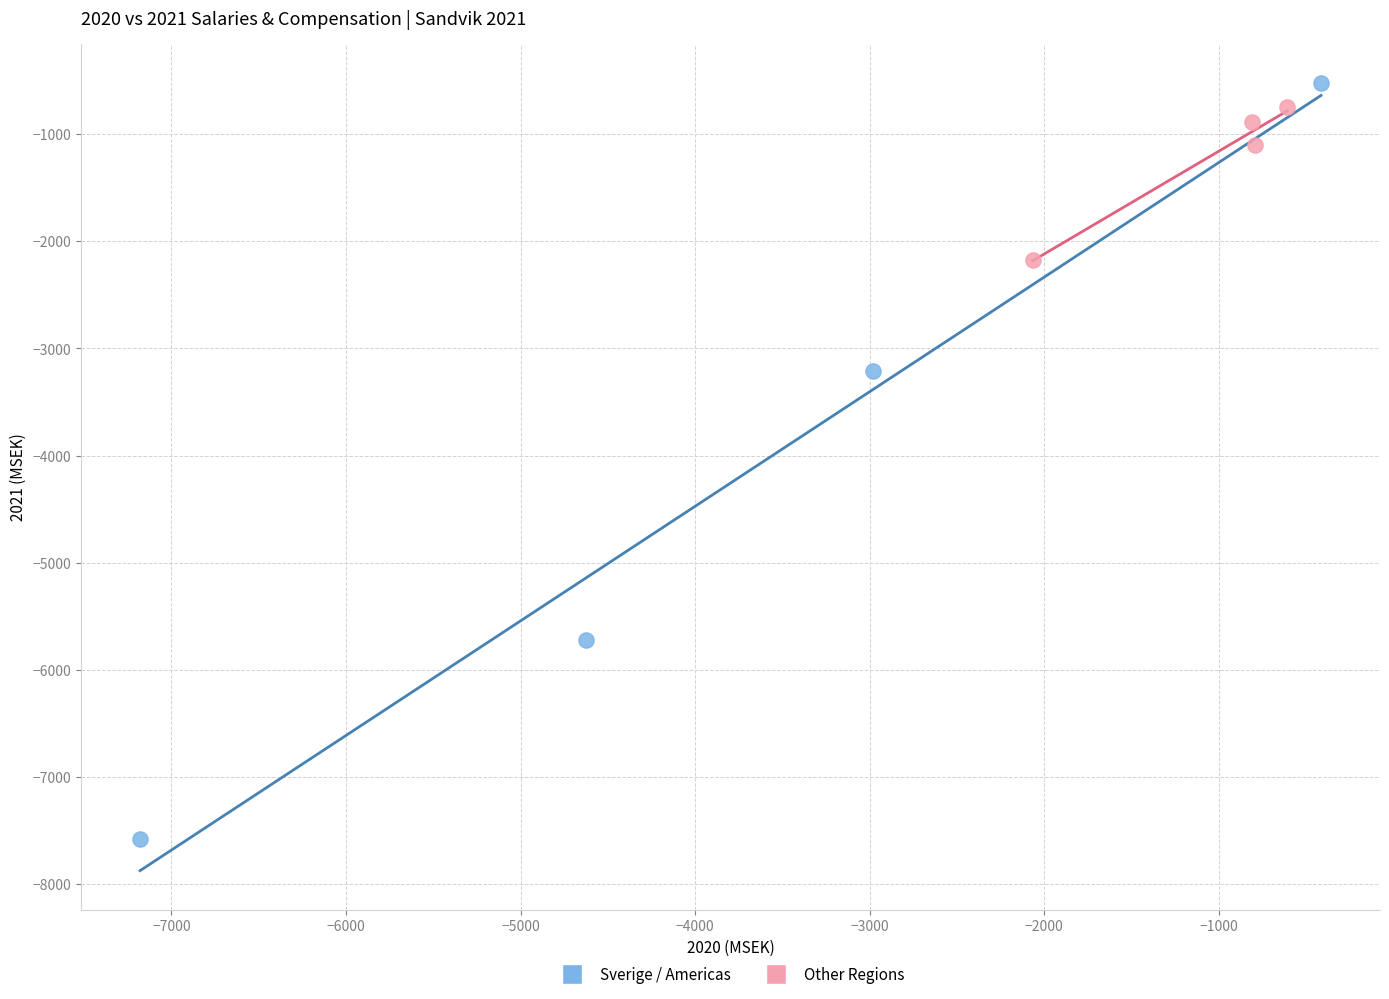

Which series reaches the minimum Y coordinate?

Sverige / Americas